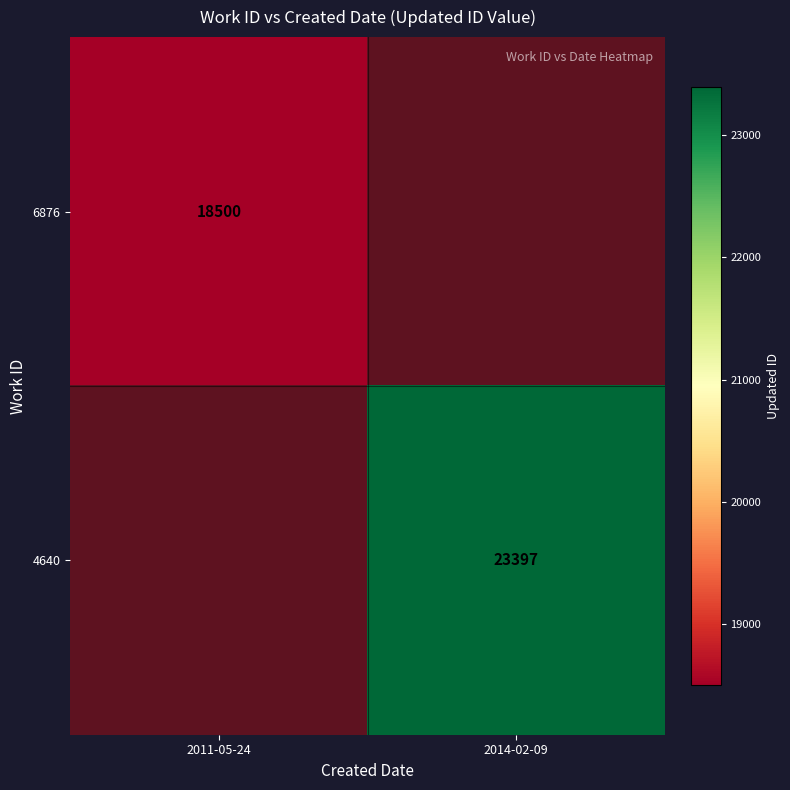

Count the number of data series in this chart.

2